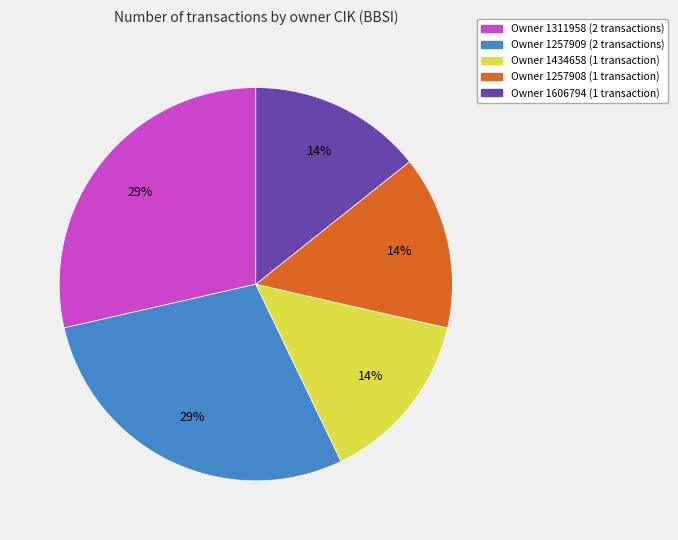

How many segments does this pie chart have?

5